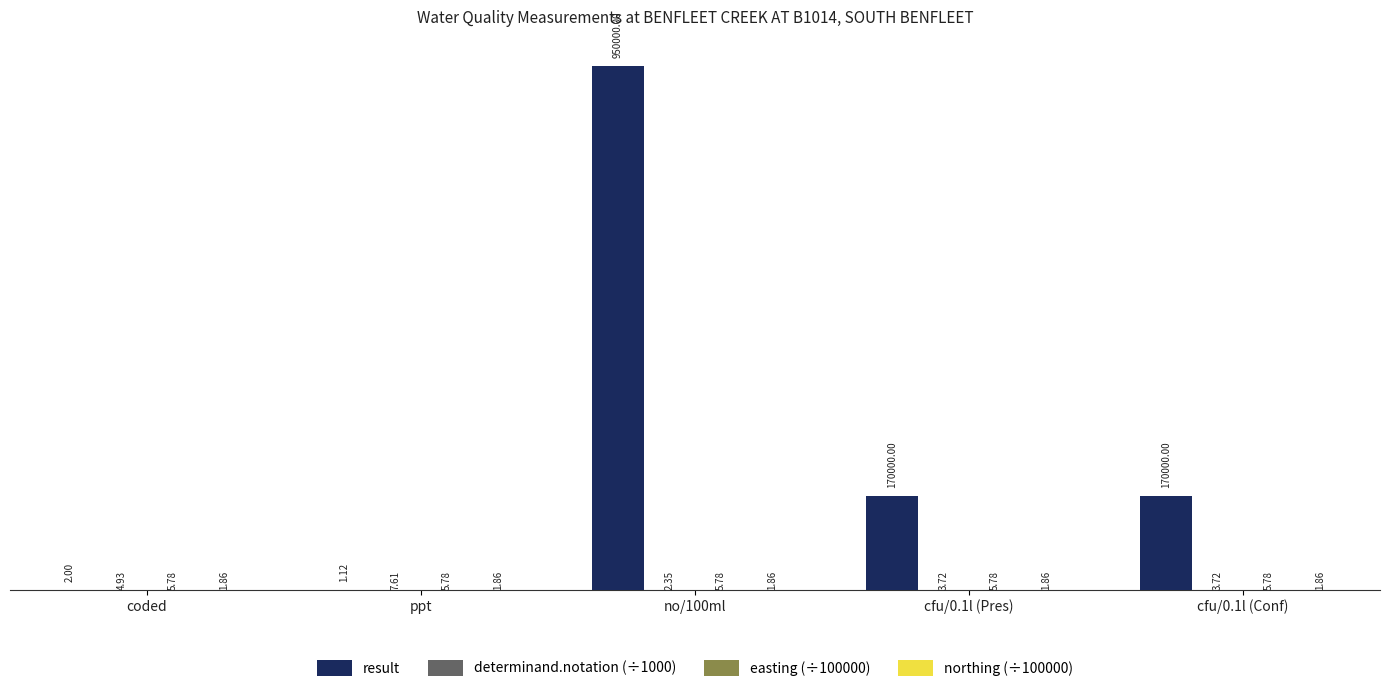

What is the total value across all series at cfu/0.1l (Conf)?

170011.4